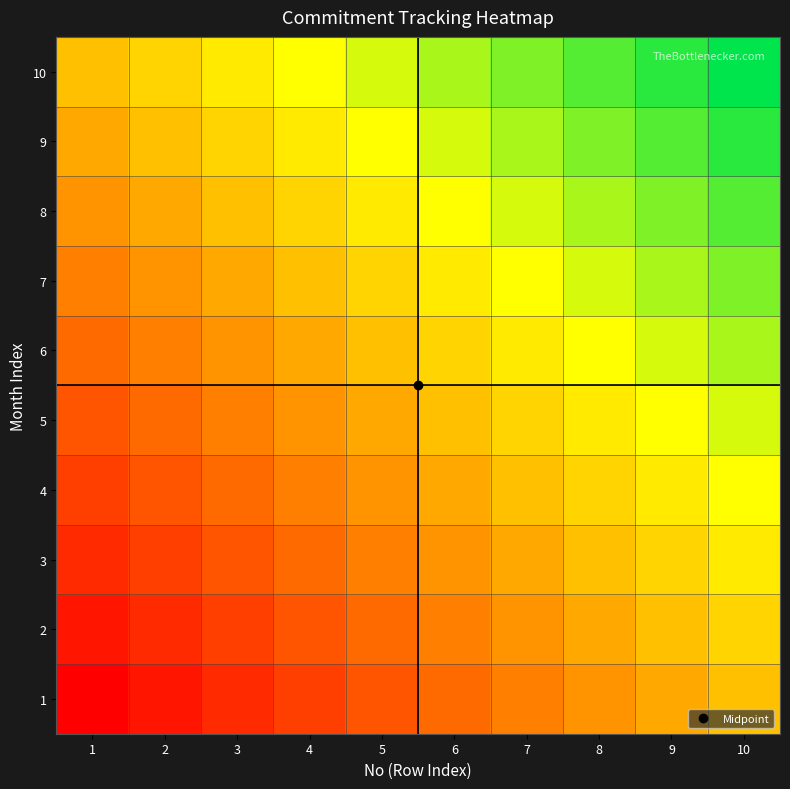

How many categories are shown in the chart?

10